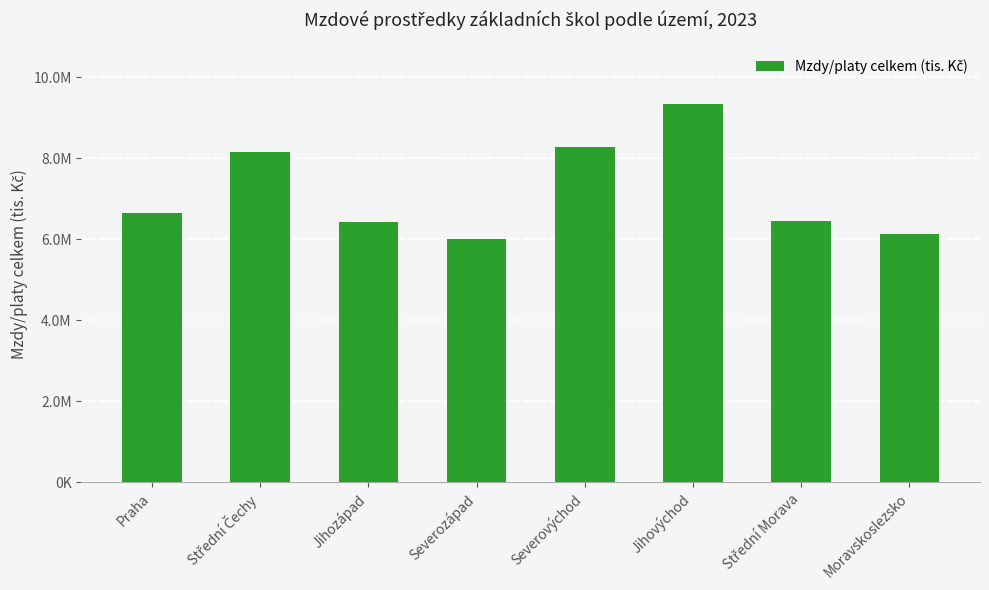

What is the difference between the maximum and minimum values?

3333136.0